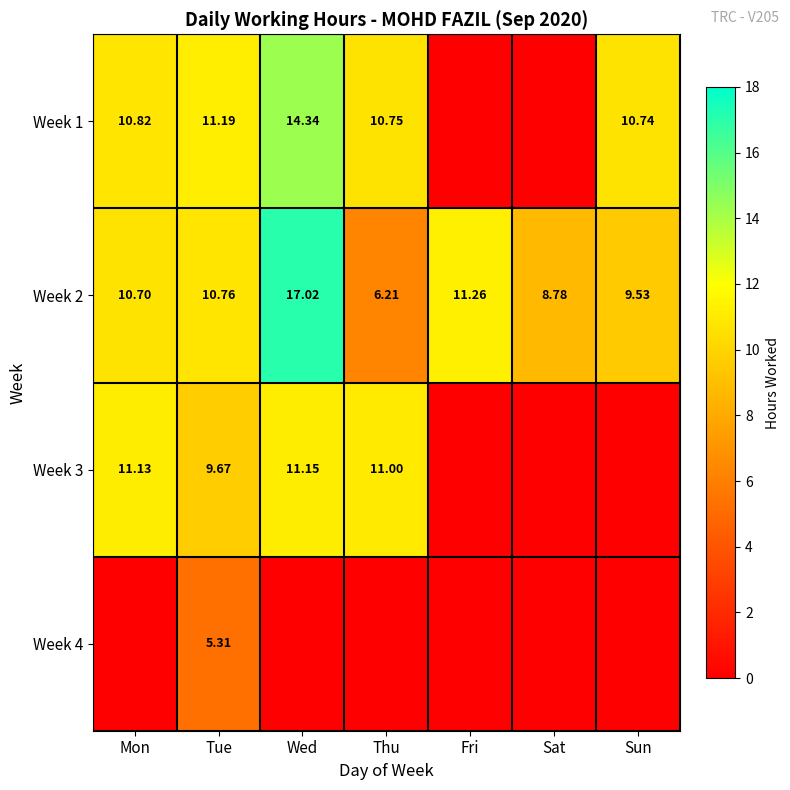

Between Mon and Fri, which series saw the biggest shift?

Week 3